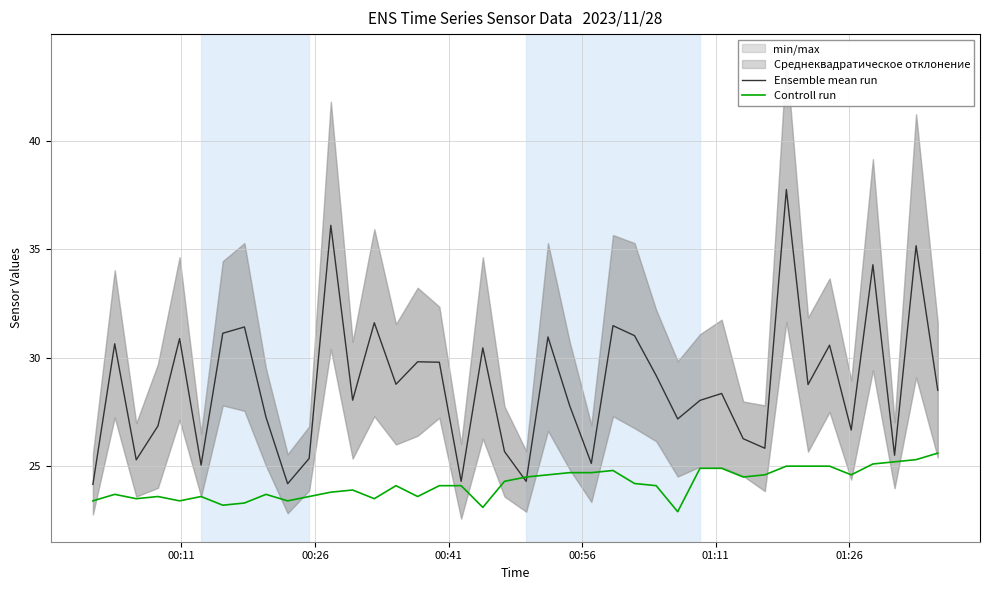

What is the highest value of the Controll run series?

25.6